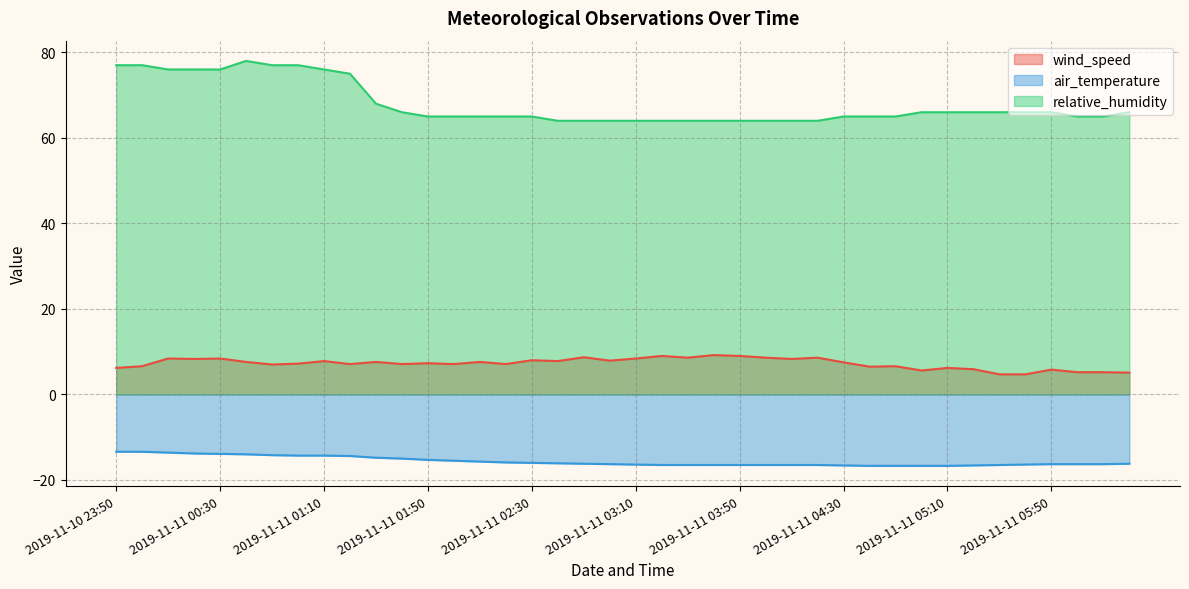

What is the value of the air_temperature point at the 4th from the left?

-13.8